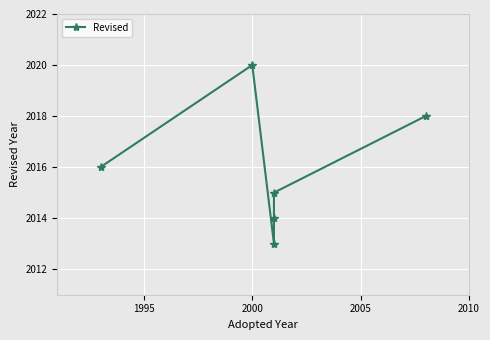

Reading left to right, what are all the values shown in this chart?

2016	2020	2013	2014	2015	2018